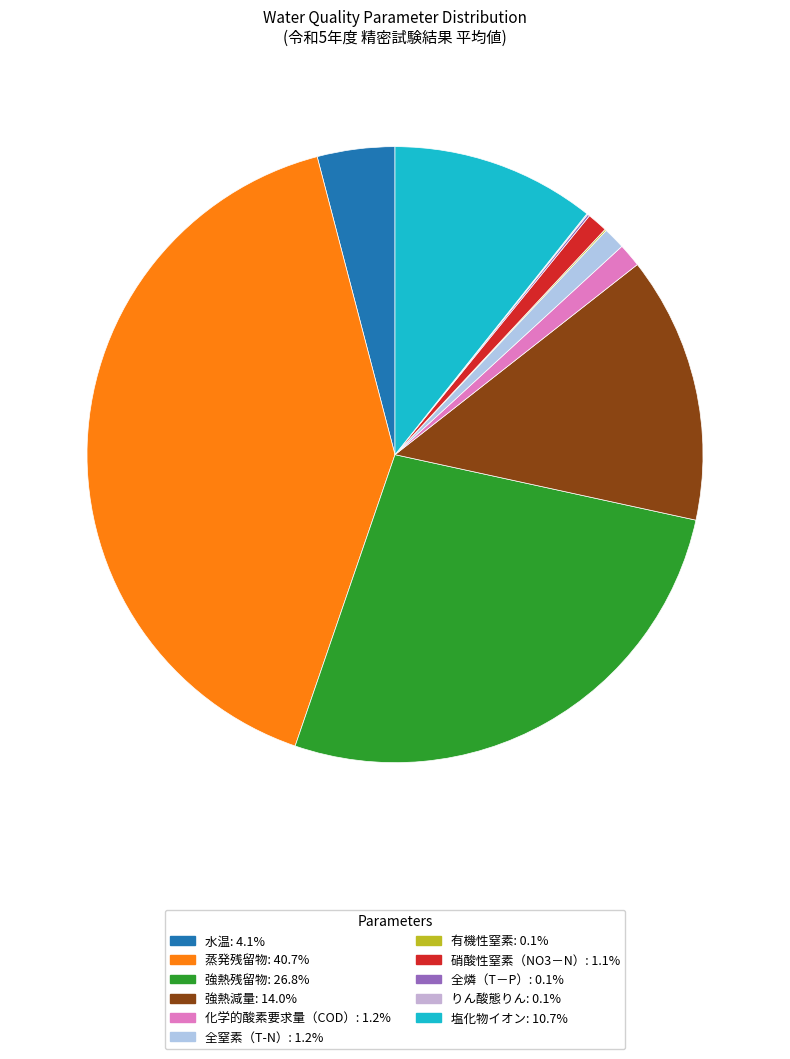

Does 有機性窒素 represent more than half of the total?

No